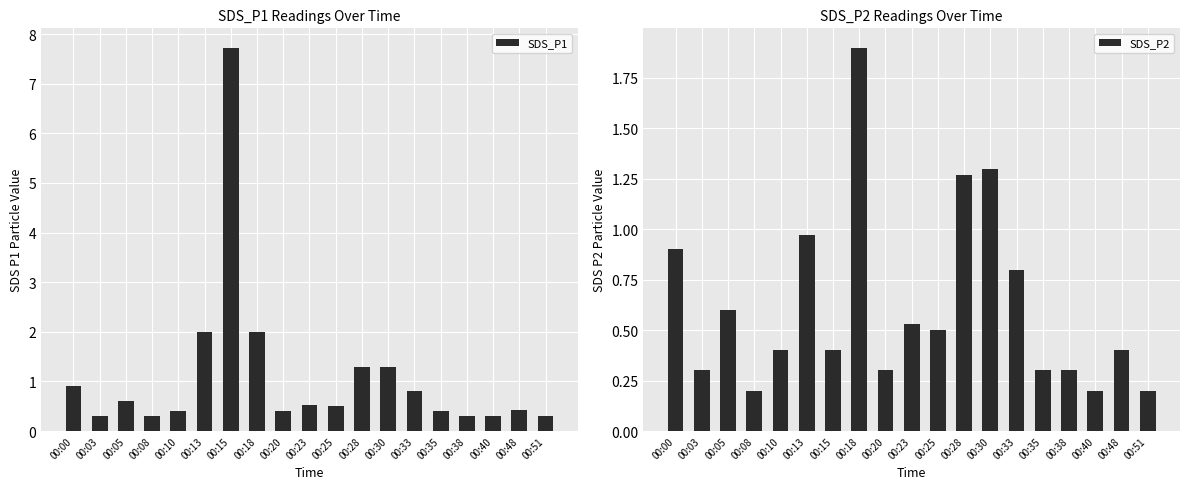

Rank the series by their average value, from lowest to highest.

SDS_P2, SDS_P1